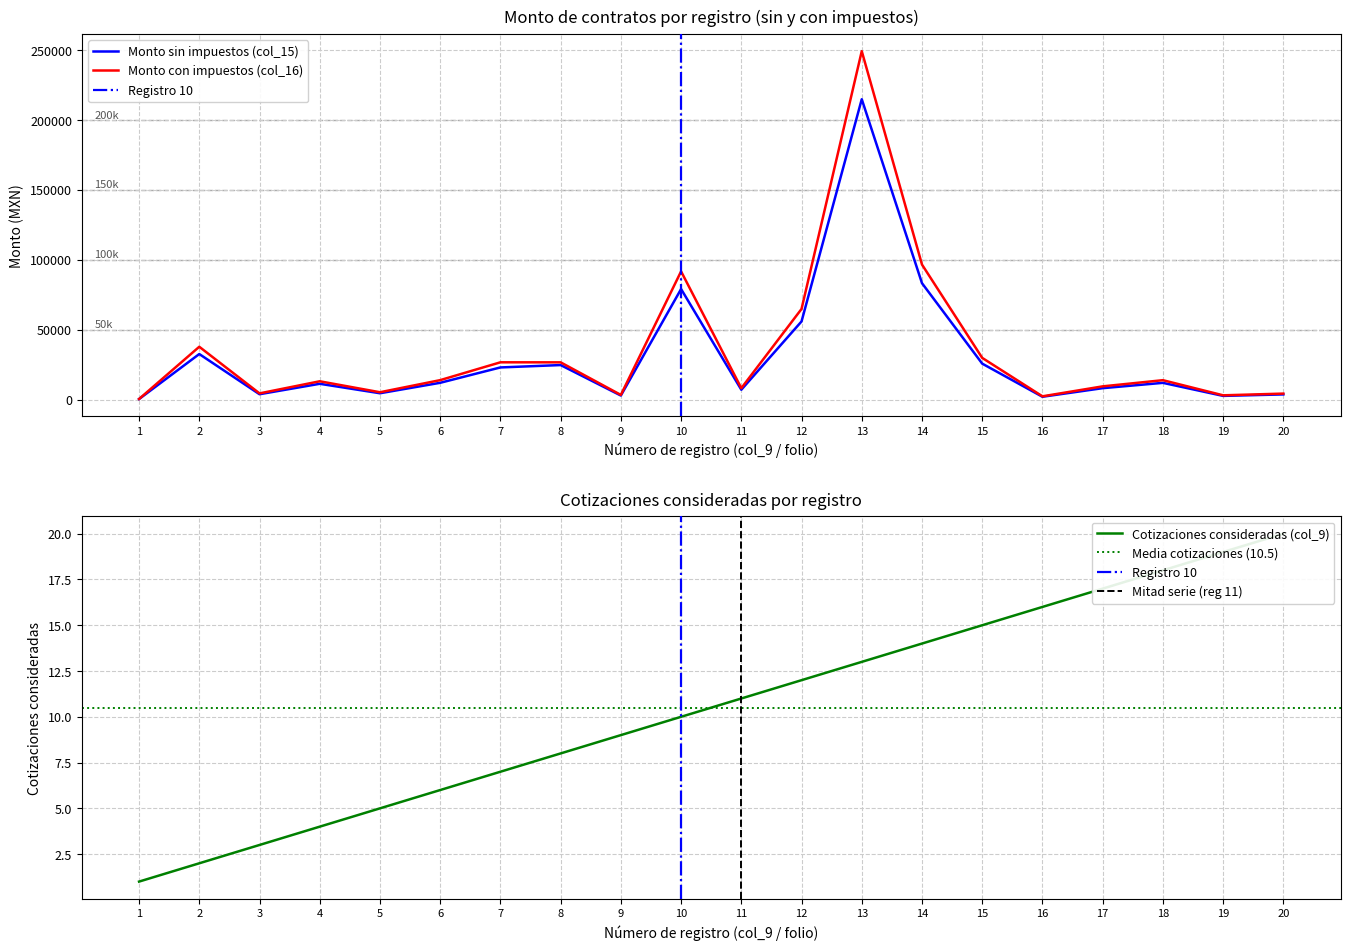

Reading right to left, transcribe all the data shown in this chart.

Monto sin impuestos (col_15): 3652.5	2593.6	11927.3	8120.9	1974.0	25685.2	83260.8	214933.3	55876.0	7002.4	79068.0	2837.9	24661.1	22962.0	11961.1	4489.2	11254.4	3784.3	32552.4	325.0
Monto con impuestos (col_16): 4236.9	3008.6	13835.7	9420.2	2289.8	29794.8	96582.5	249322.7	64816.2	8122.8	91718.9	3292.0	26606.9	26636.0	13874.9	5207.4	13055.1	4389.8	37760.8	377.0
Cotizaciones consideradas (col_9): 20.0	19.0	18.0	17.0	16.0	15.0	14.0	13.0	12.0	11.0	10.0	9.0	8.0	7.0	6.0	5.0	4.0	3.0	2.0	1.0